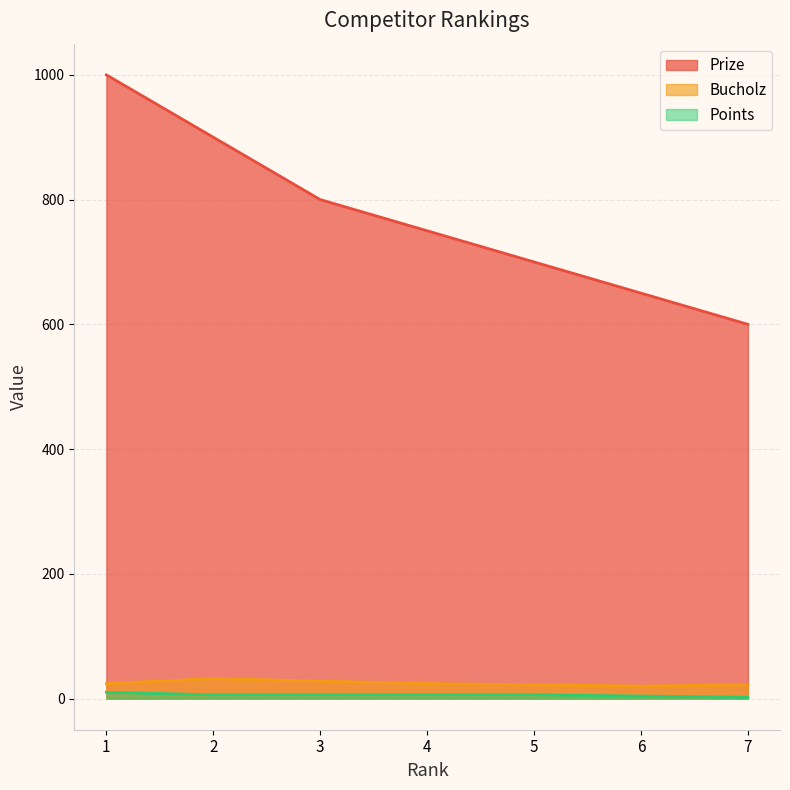

List the series in order of their peak value, highest first.

Prize, Bucholz, Points